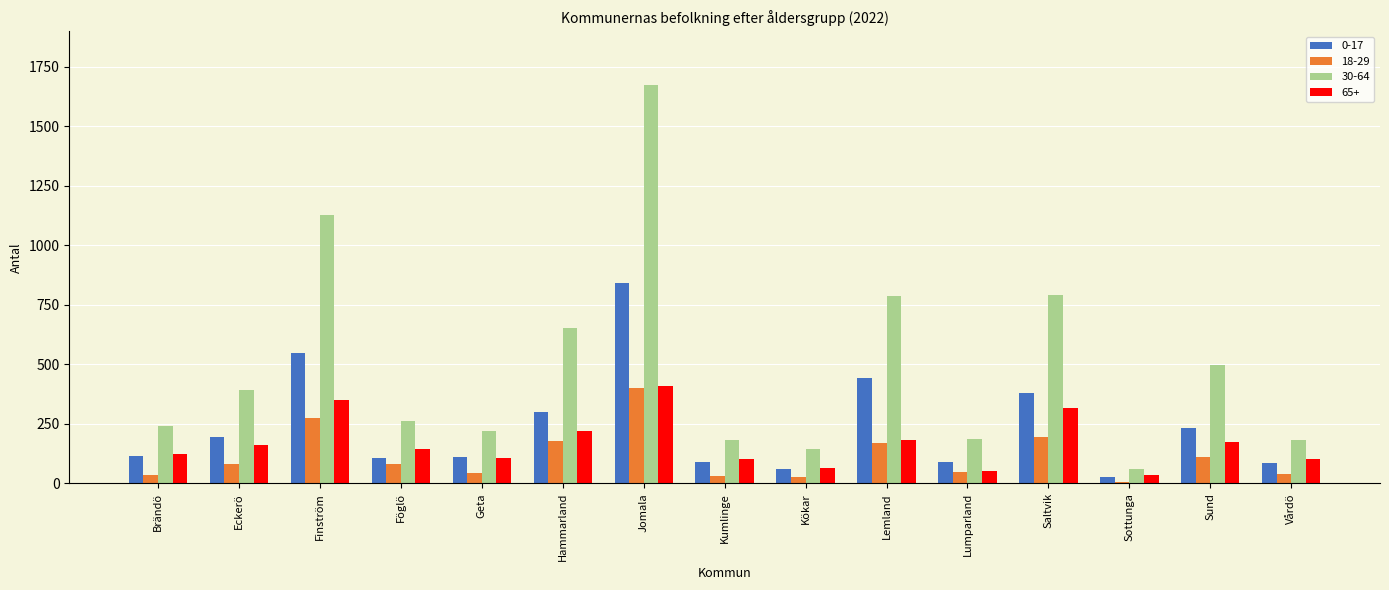

Rank the series at Vårdö from lowest to highest value.

18-29, 0-17, 65+, 30-64